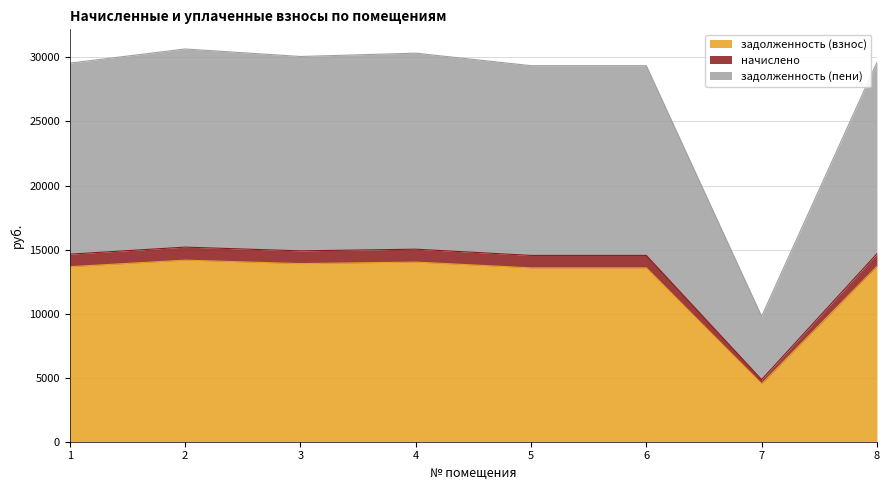

How many distinct data groups are displayed?

3